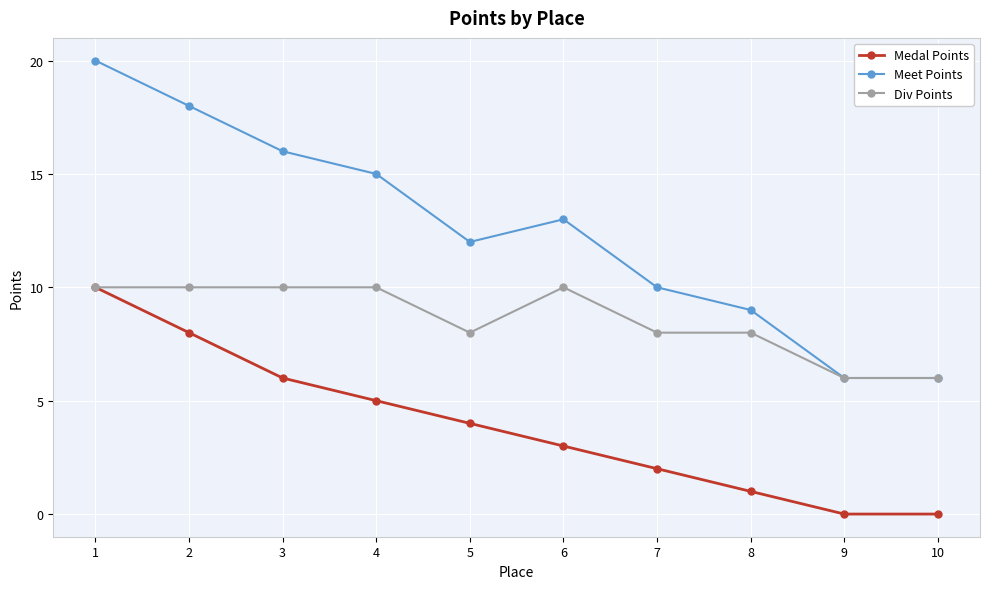

How many data points in Medal Points are less than 4?

5